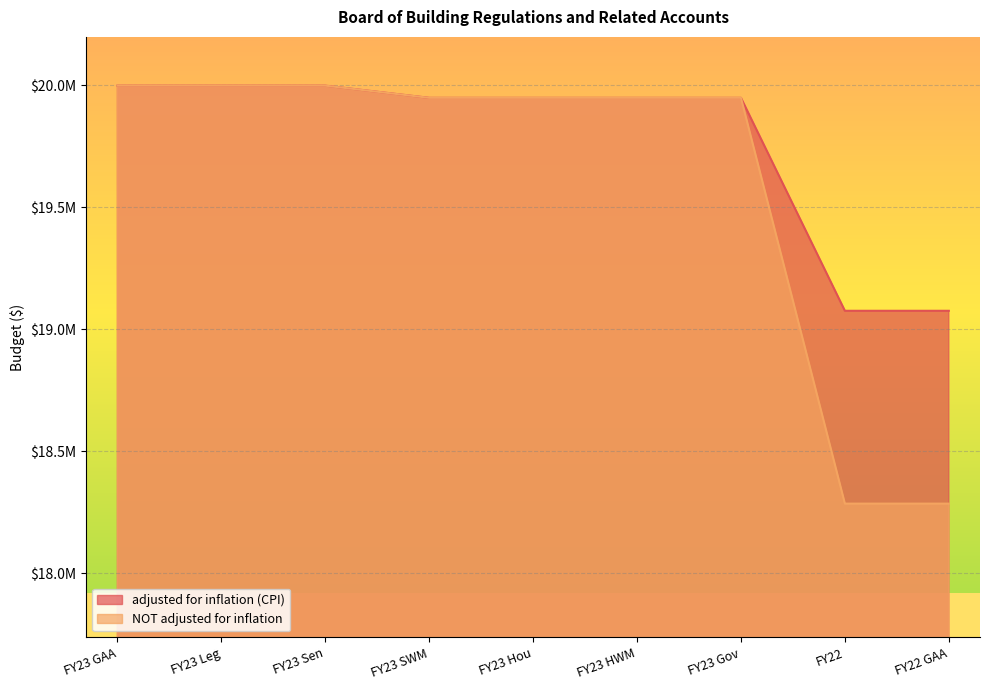

The adjusted for inflation (CPI) series shows 32499814 at FY23 SWM. True or false?

False